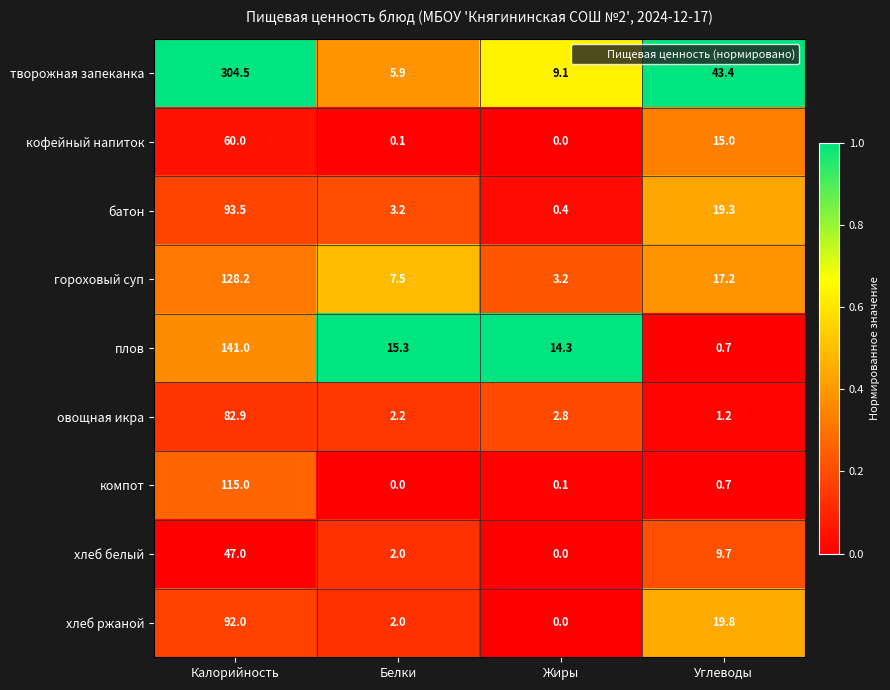

At which label does кофейный напиток reach its minimum?

Жиры